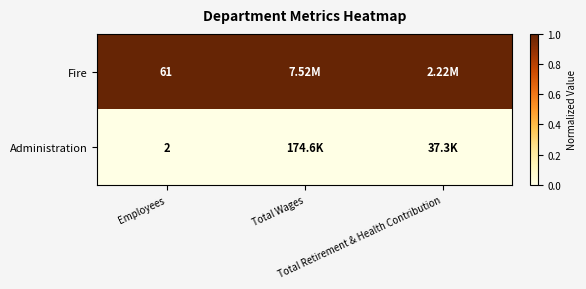

The value of Fire at Total Retirement & Health Contribution is 1. True or false?

True